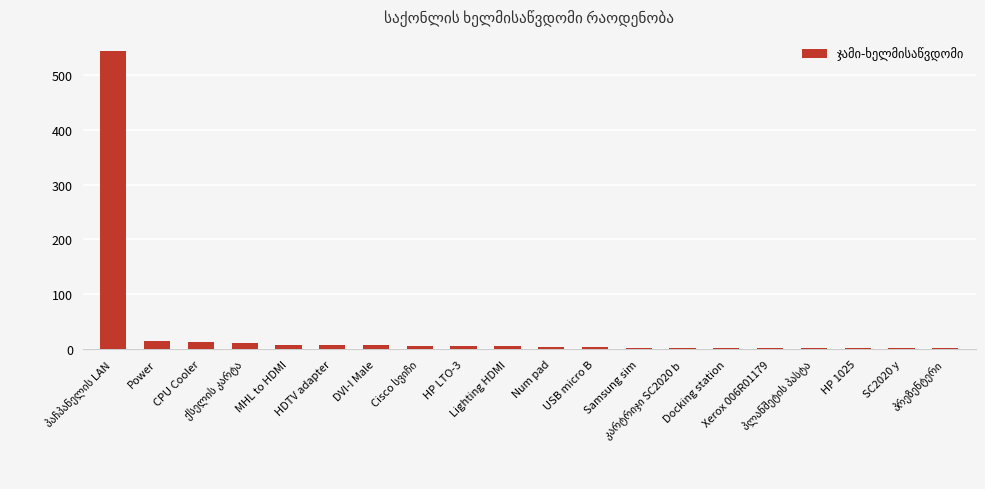

What is the sum of all values?

649